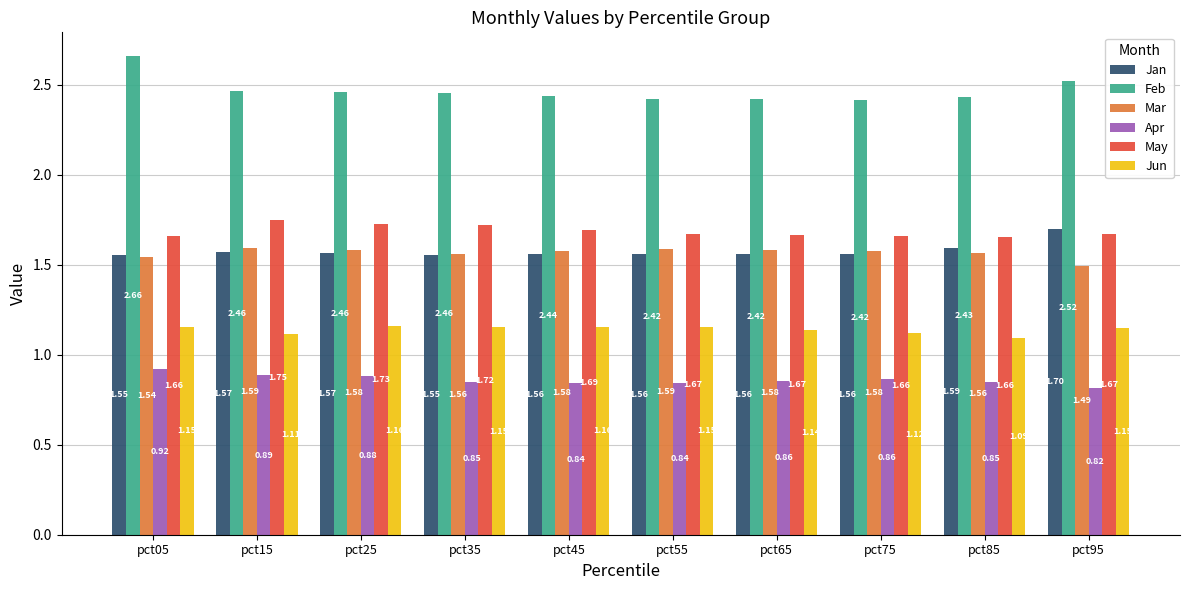

What is the sum of the Jun values at pct35 and pct25?

2.3